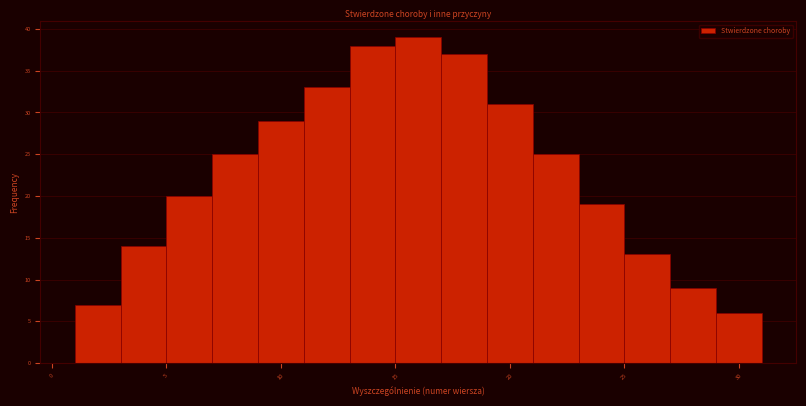

Which range on the x-axis has the tallest bar?

15 to 17